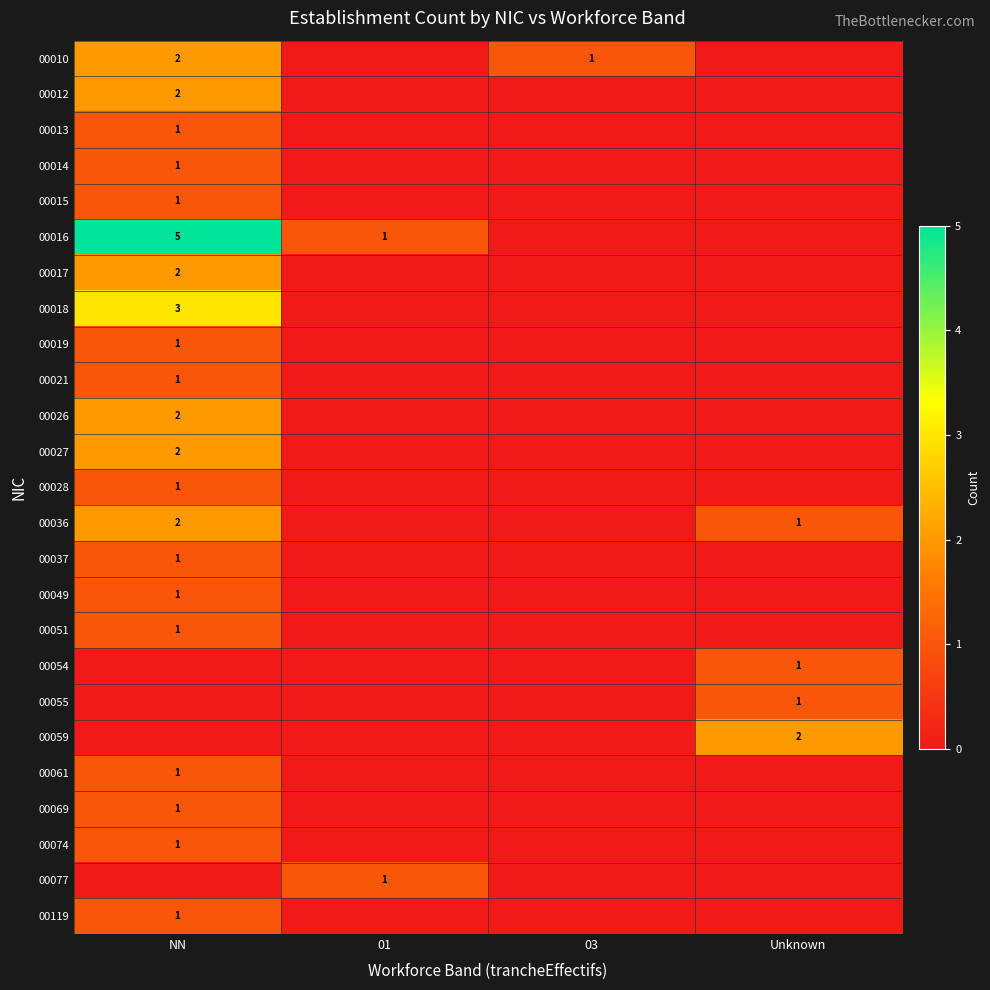

What is the sum of the 00016 values at Unknown and NN?

5